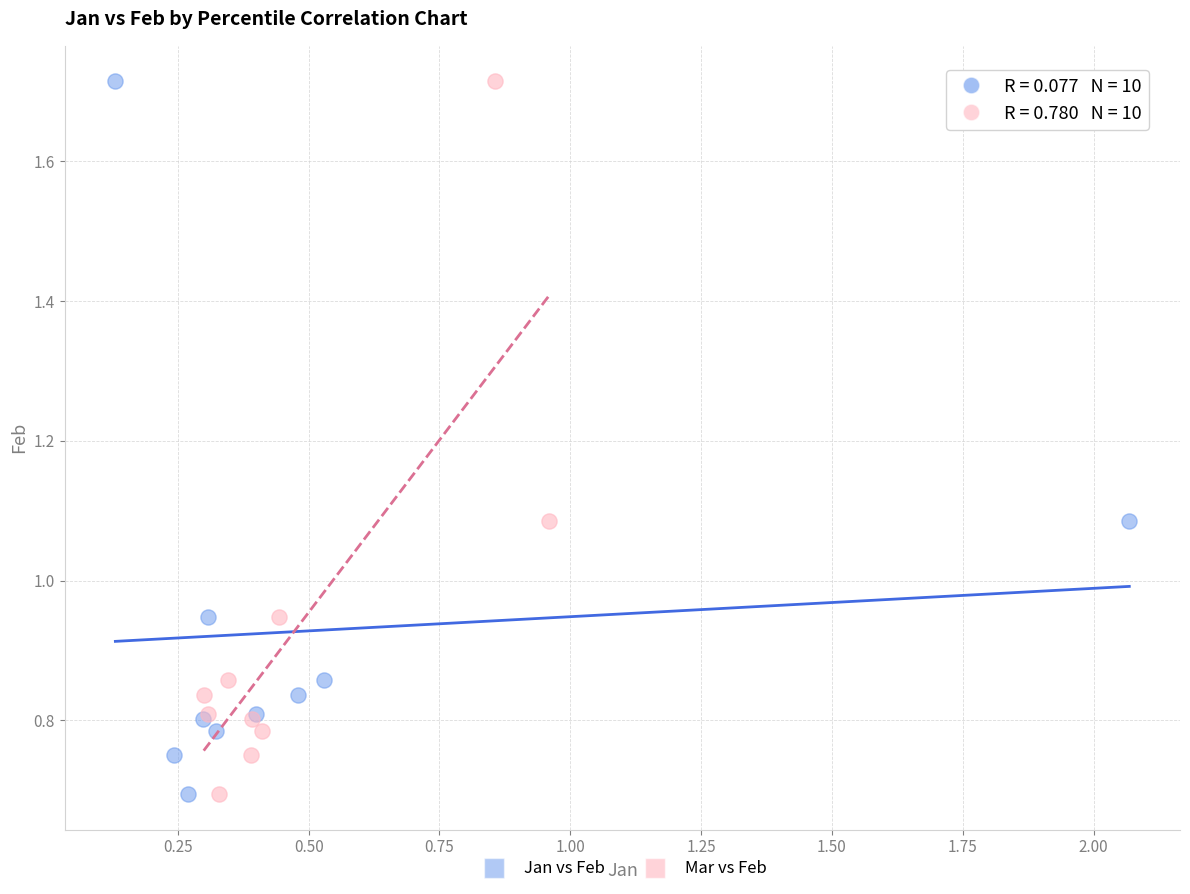

What are all the series names shown in the legend?

Jan vs Feb, Mar vs Feb